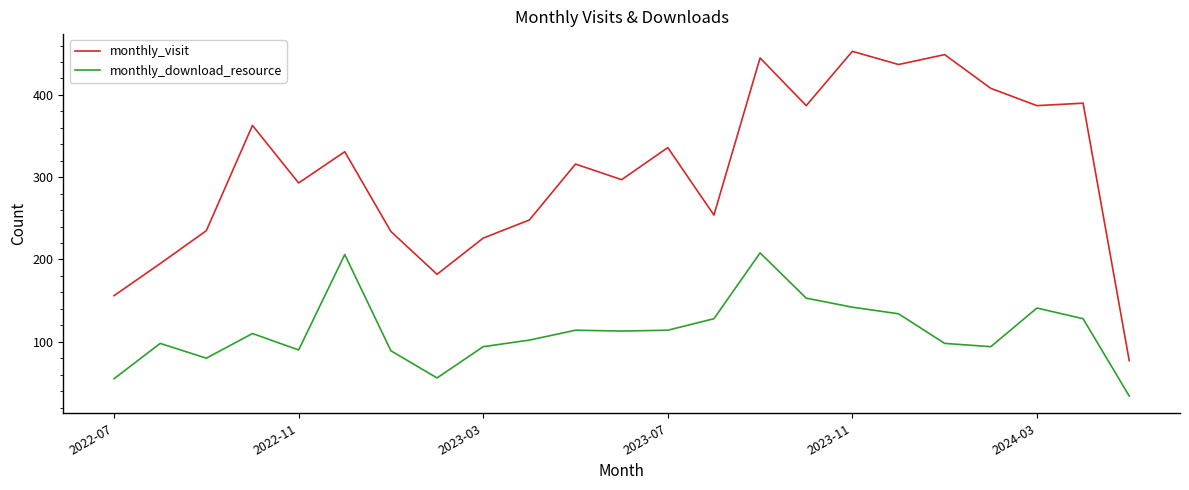

What is the highest value of the monthly_download_resource series?

208